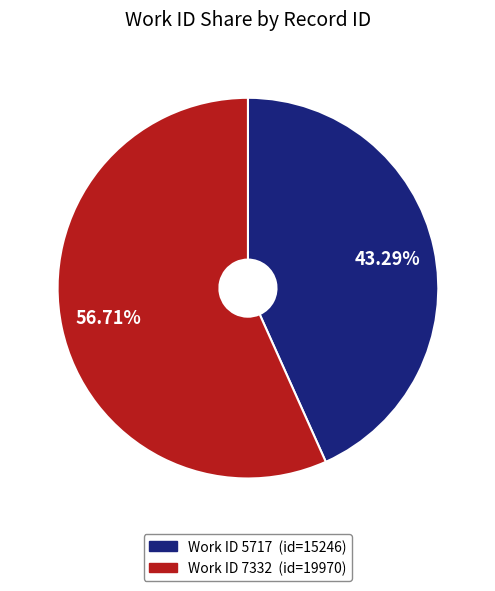

To the nearest percent, what is the average slice percentage?

50%